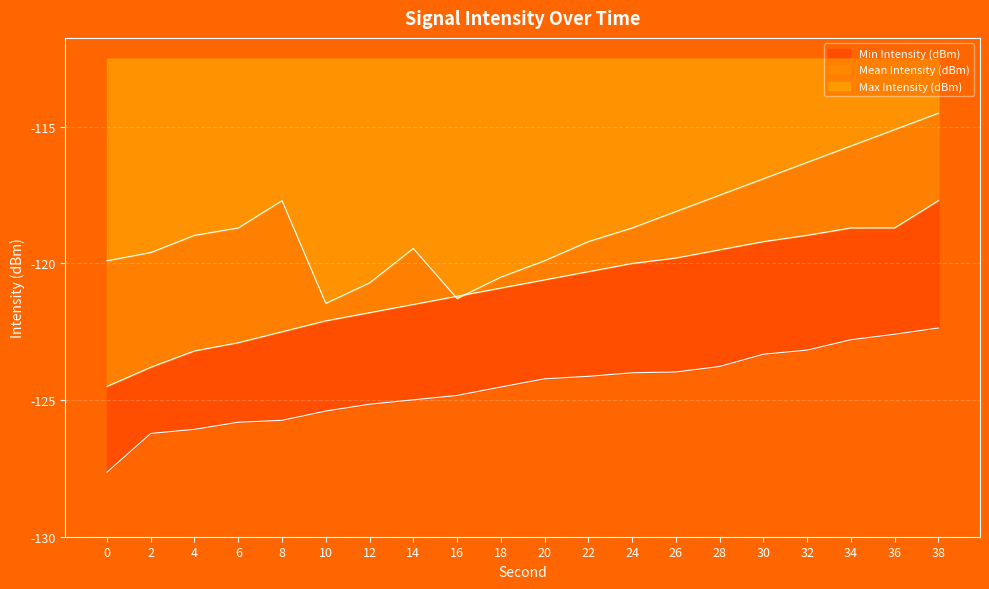

What is the value of the Mean Intensity (dBm) point at the 2nd from the left?

-123.8